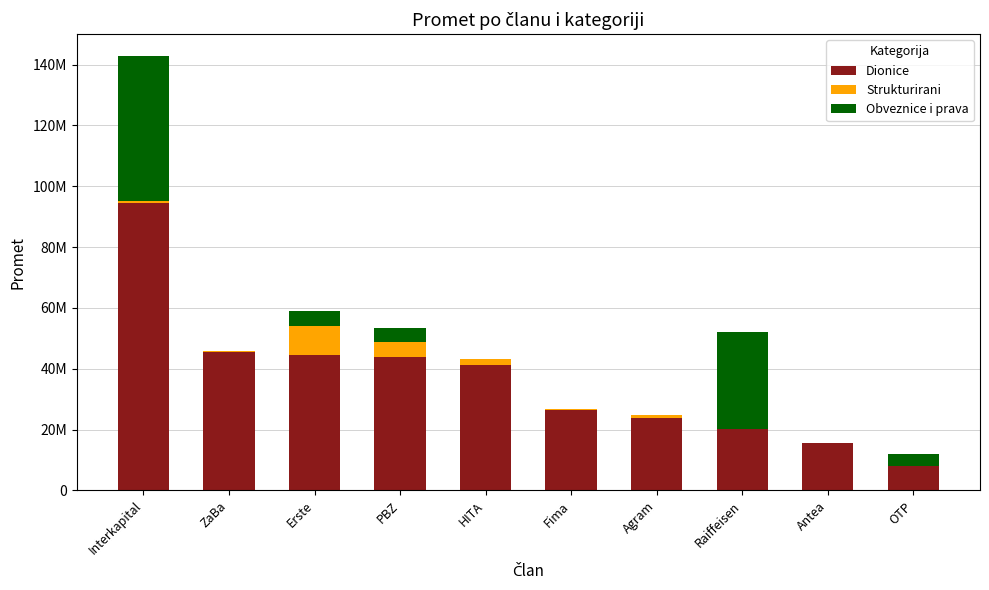

List the series in order of their peak value, highest first.

Dionice, Obveznice i prava, Strukturirani